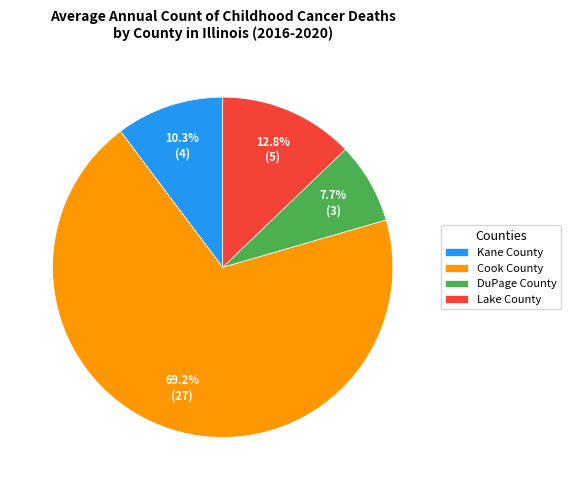

Is it true that Lake County is 23% of the pie?

False